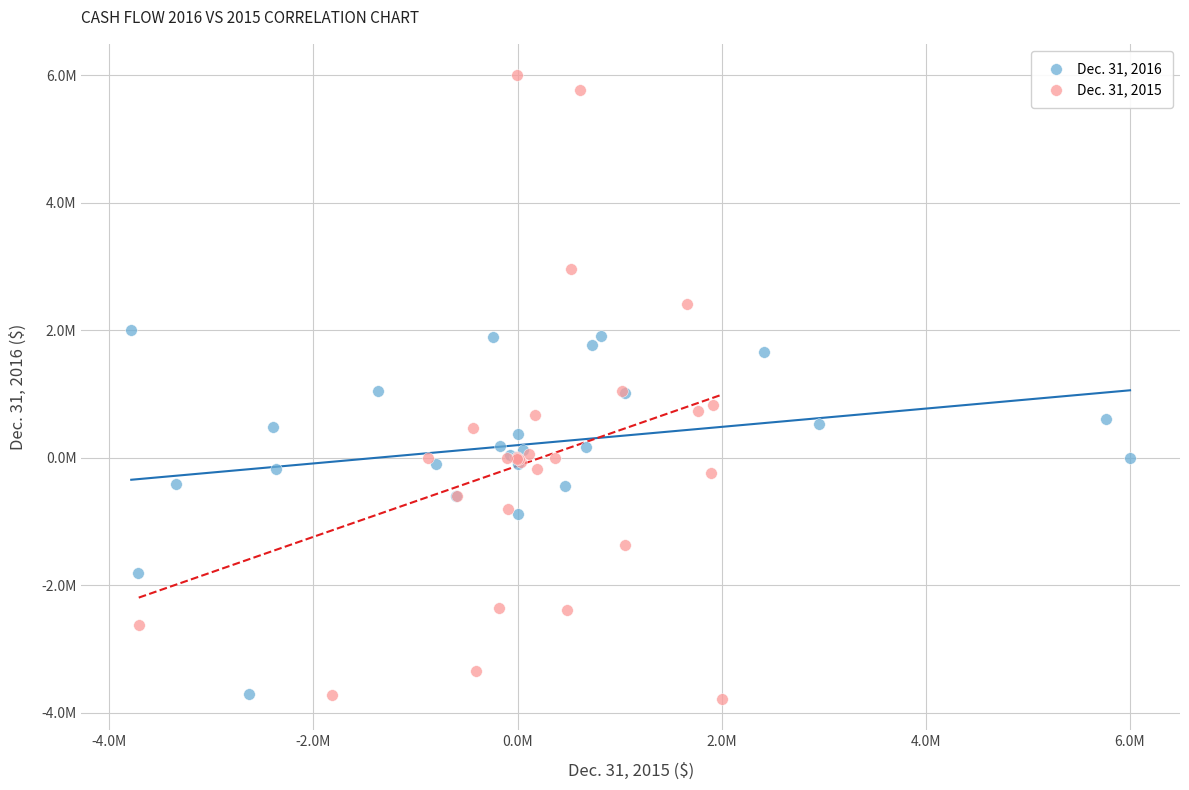

Which series has the largest Y range (max minus min)?

Dec. 31, 2015